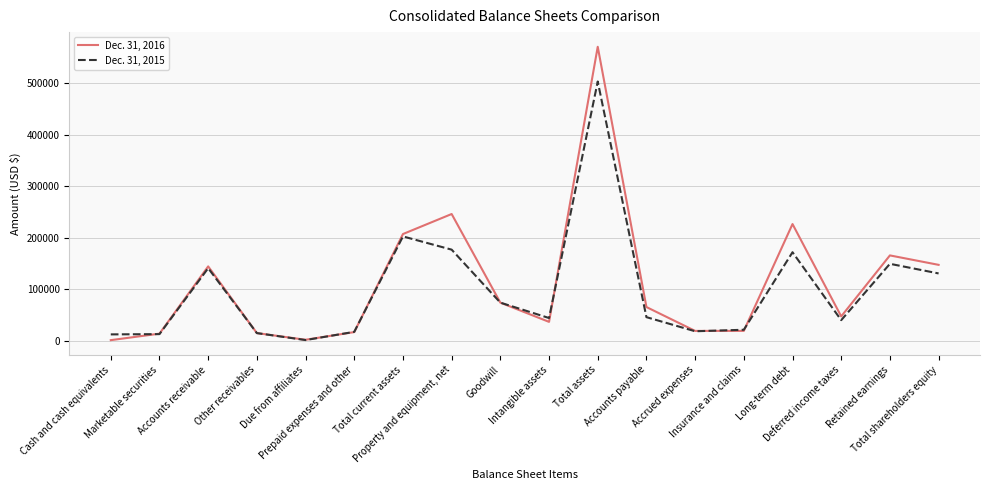

Rank the series by their maximum value, from lowest to highest.

Dec. 31, 2015, Dec. 31, 2016